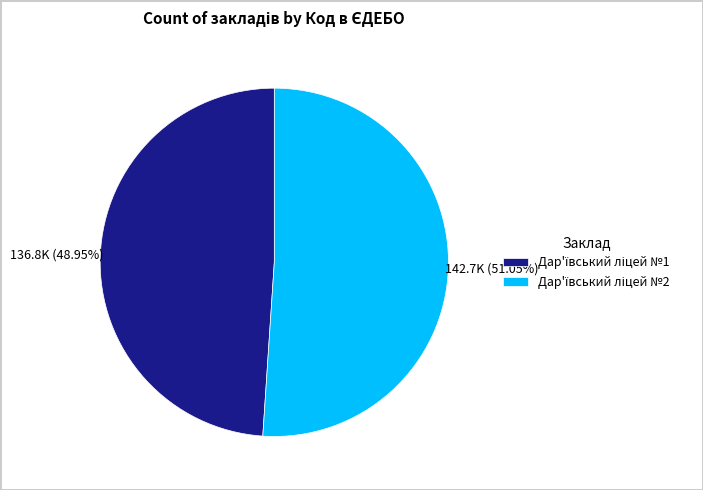

Is there a majority slice in this chart?

Yes